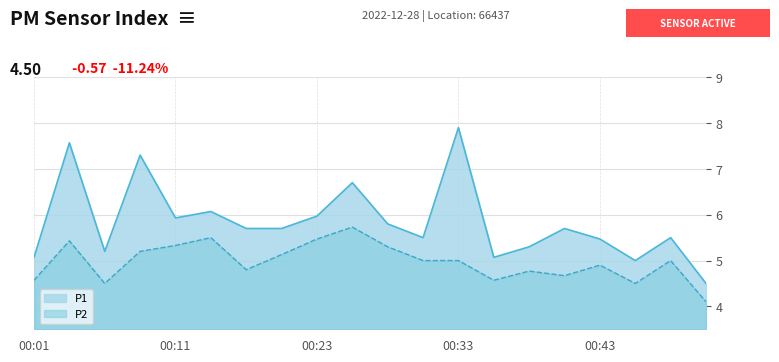

At which label does P1 first exceed 5?

00:01